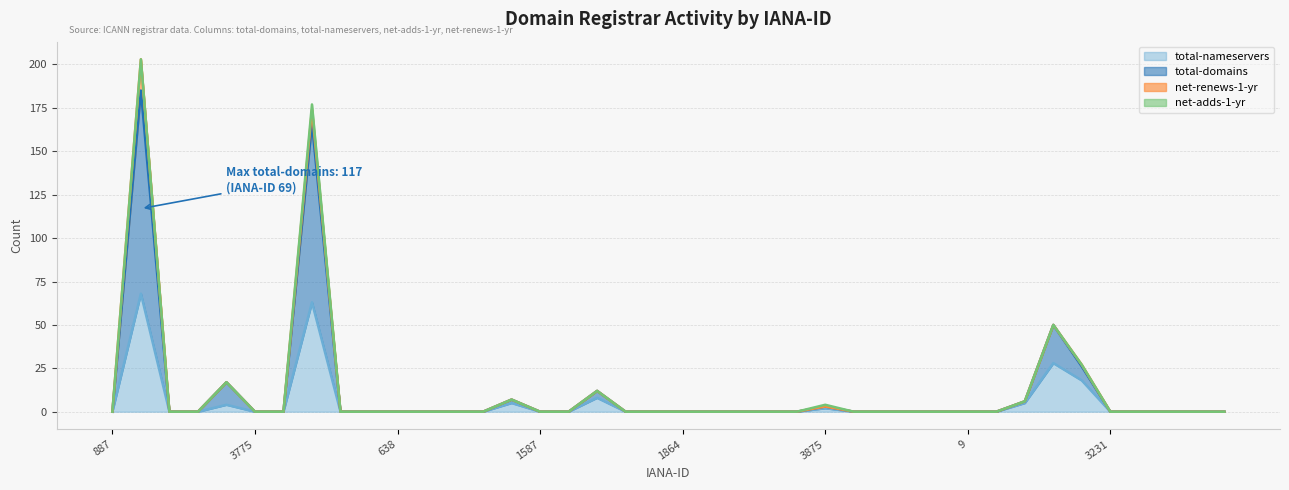

Which series has the widest spread of values?

total-domains